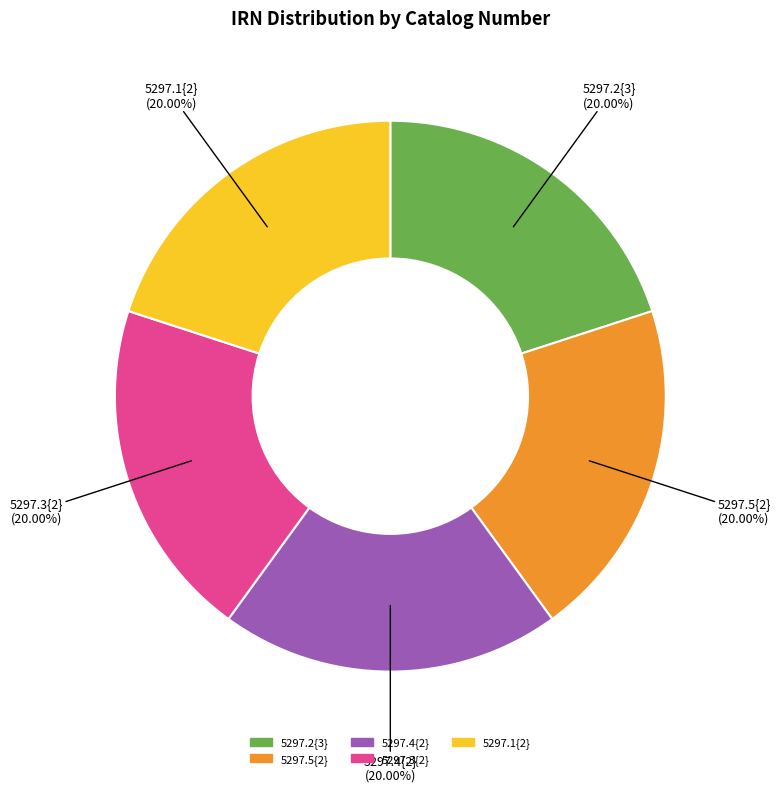

What is the ratio of the value at 5297.1{2} to the value at 5297.2{3}?

1.0